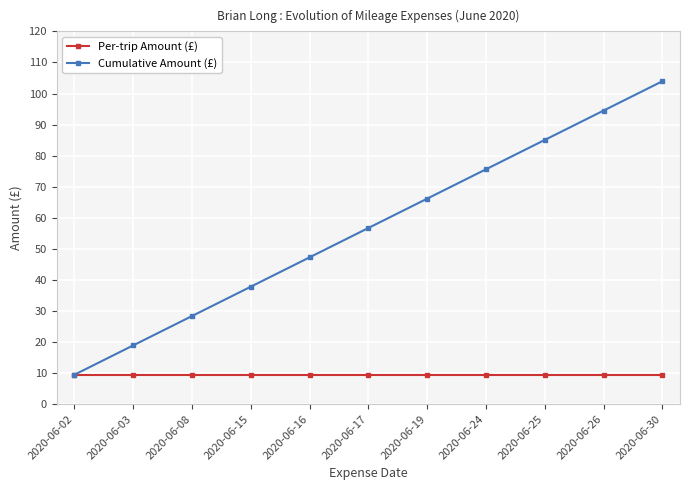

Which label corresponds to the largest value in the chart?

2020-06-30